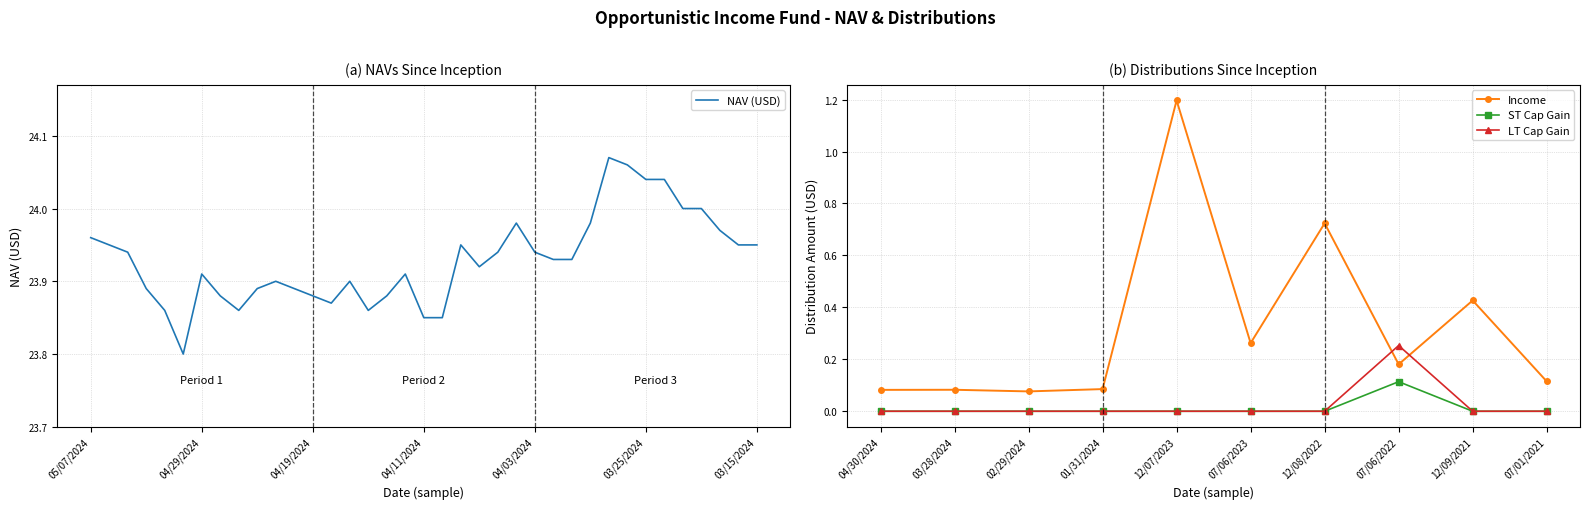

What is the difference between the maximum and minimum values?

0.3